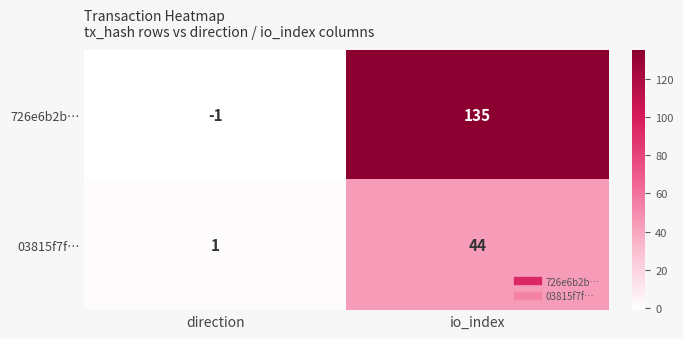

What is the difference between the maximum and minimum values in the 03815f7f… series?

43